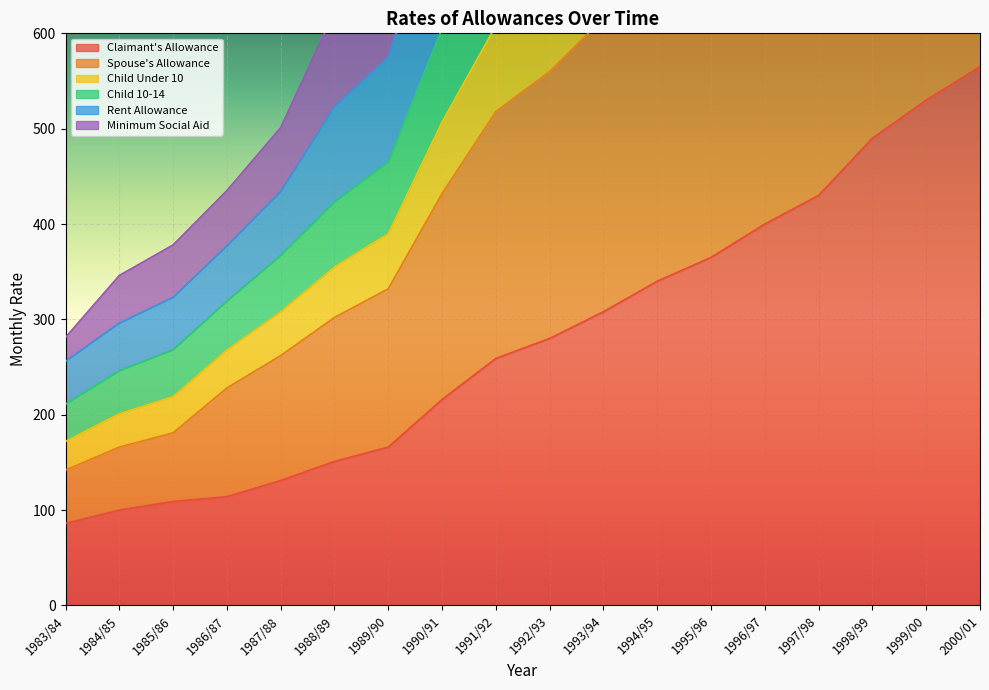

What is the total value across all series at 1994/95?

5375